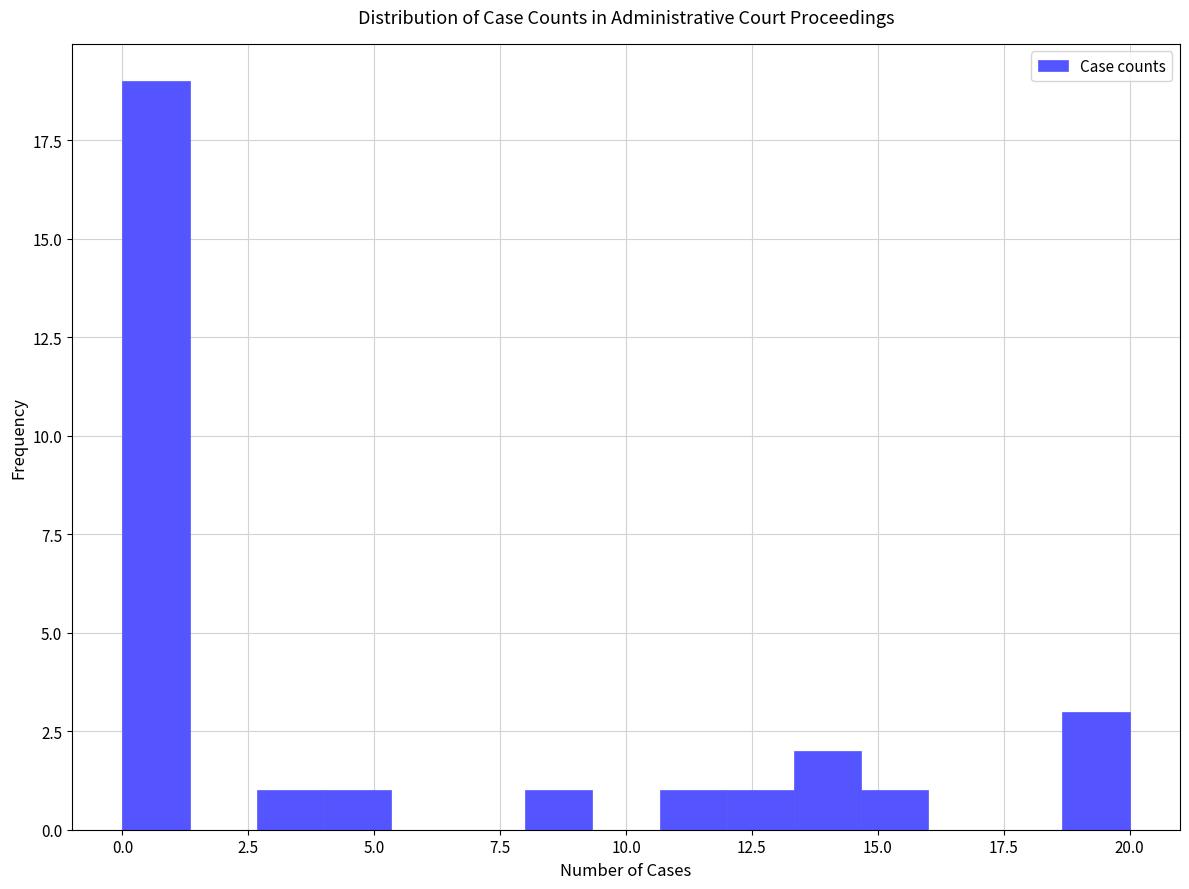

Around what value on the x-axis is the tallest bar? Give the approximate position of its centre, as read against the axis.

0.5